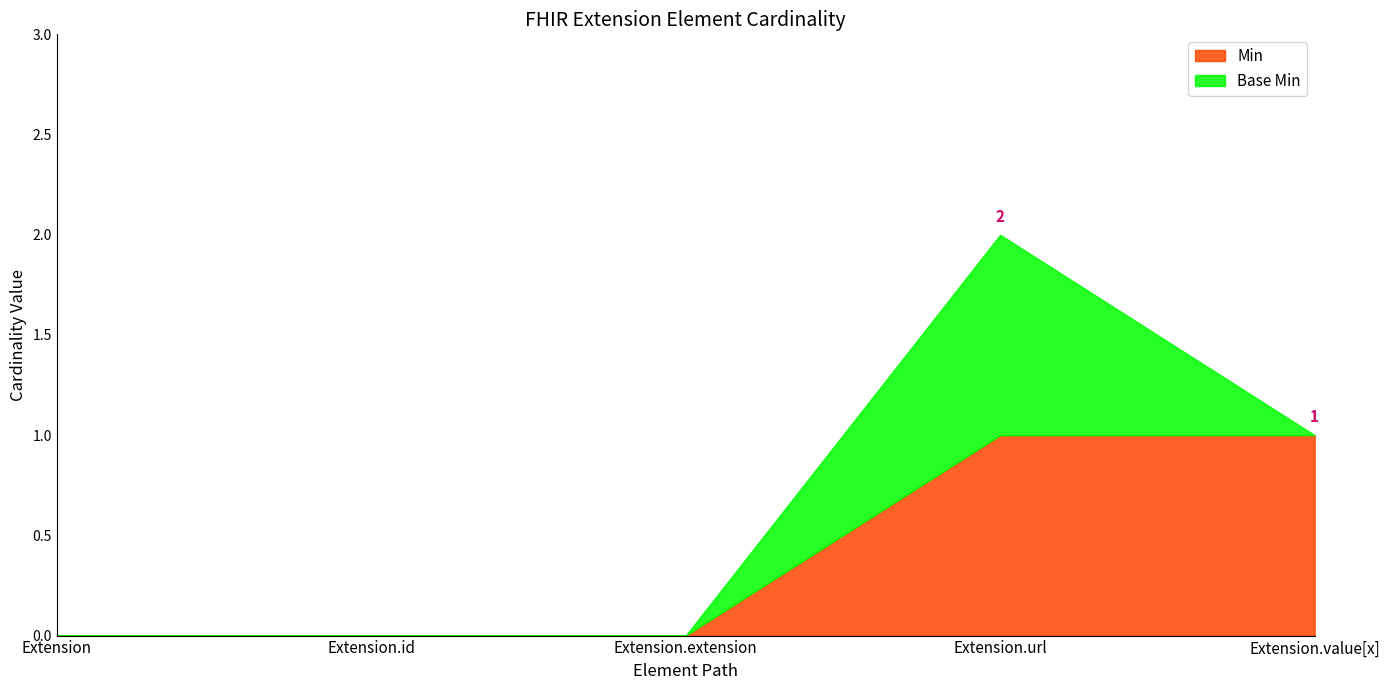

What is the label of the 3rd point from the right?

Extension.extension